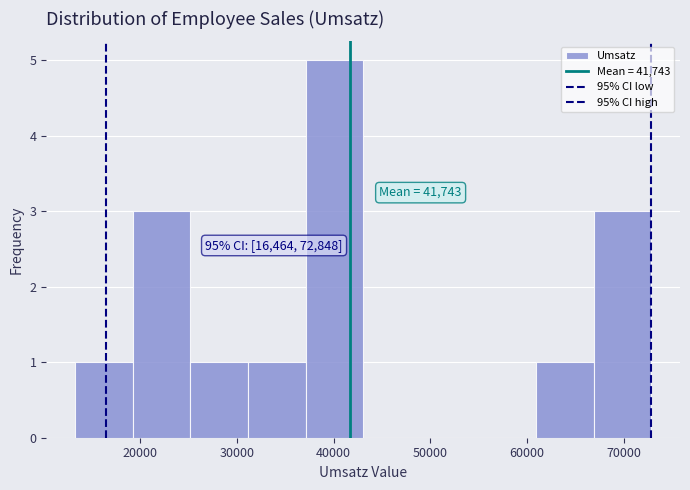

Over which range of the x-axis is the bar tallest?

37000 to 43000